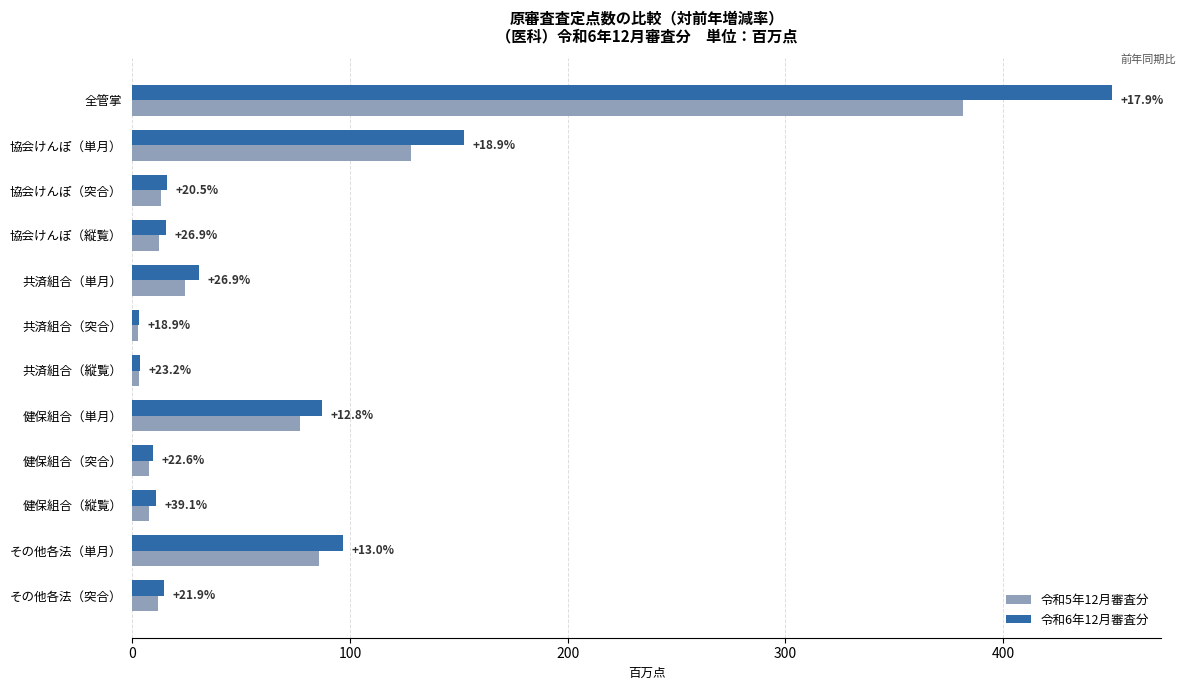

What are all the series names shown in the legend?

令和5年12月審査分, 令和6年12月審査分